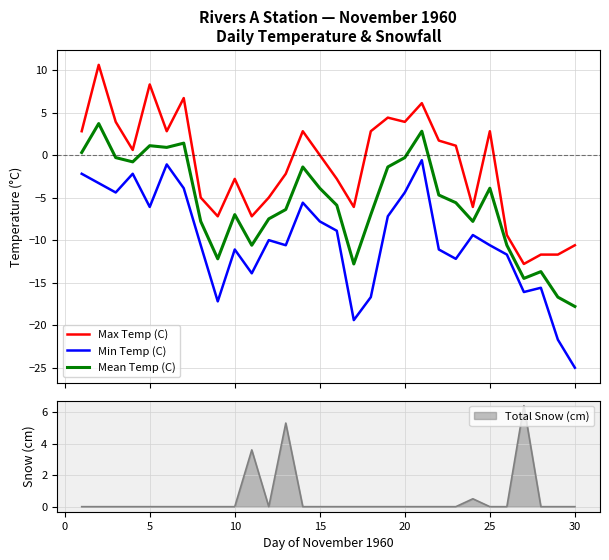

True or false: Max Temp (C) and Mean Temp (C) cross at least once.

False